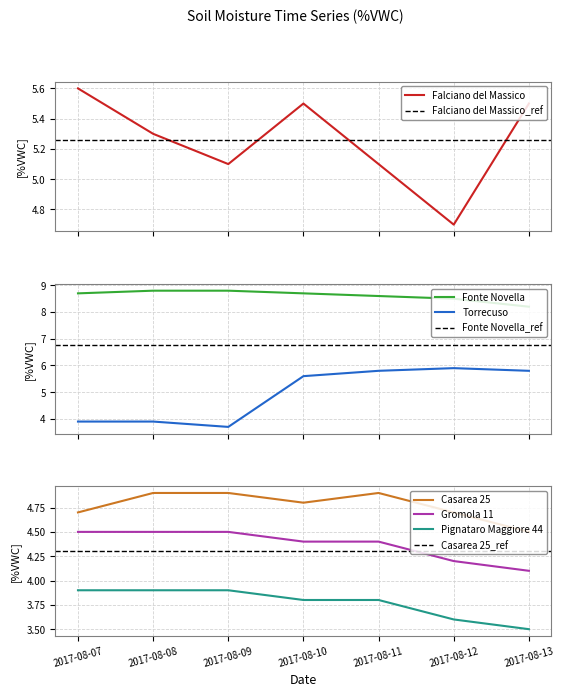

After their last crossing, which series has the higher values: Torrecuso or Casarea 25?

Torrecuso